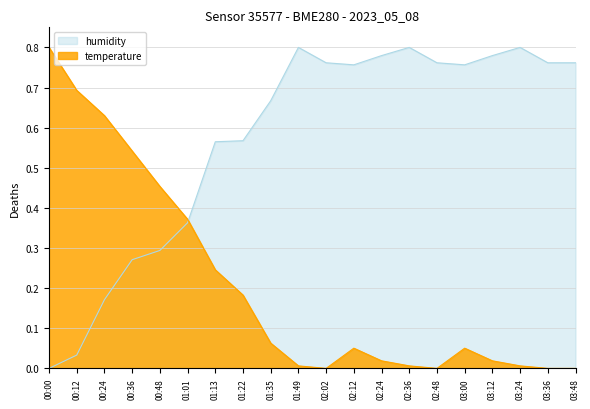

What is the maximum value for temperature?

0.8